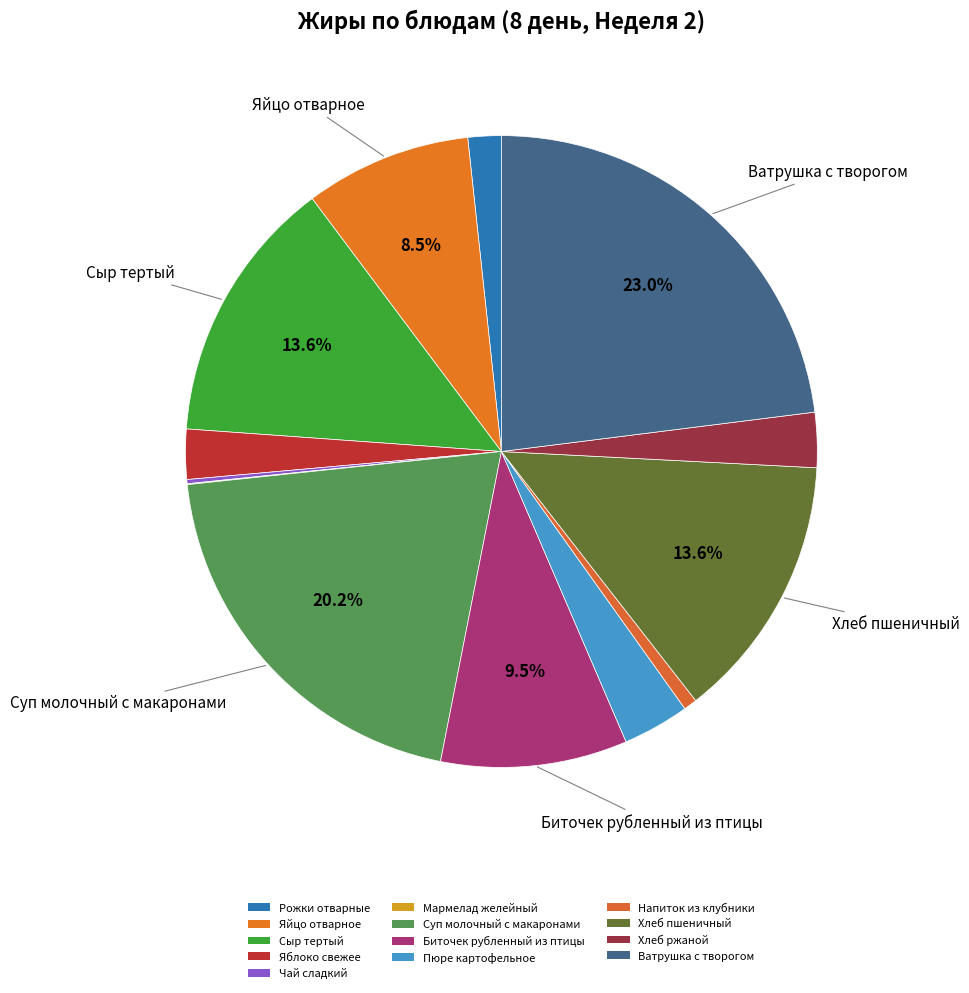

To the nearest percent, what portion does Хлеб пшеничный represent?

14%